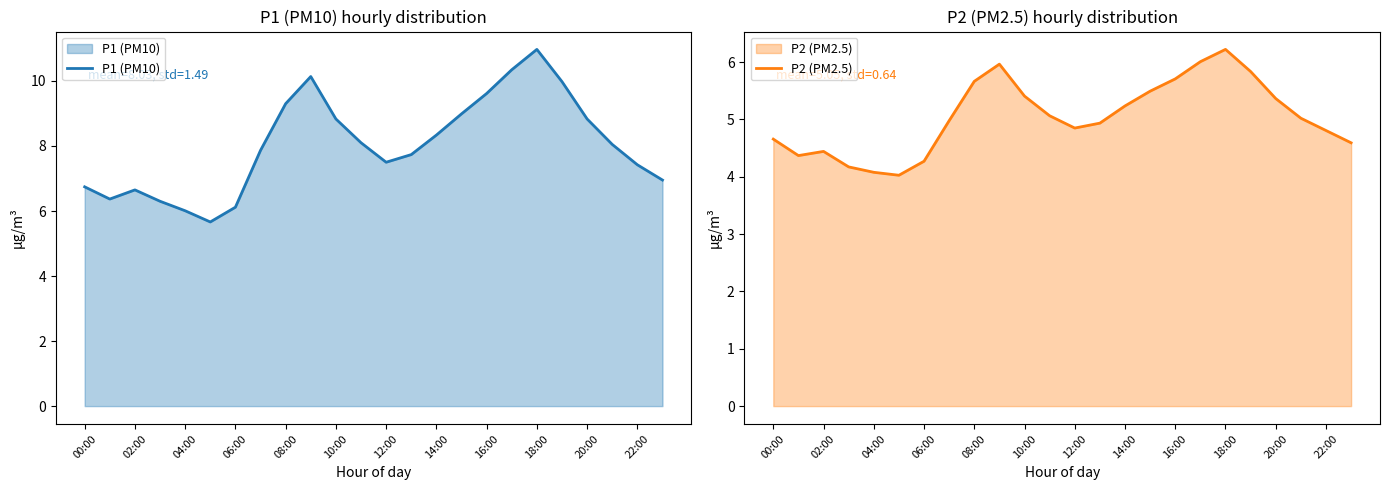

What is the maximum value for P1 (PM10)?

11.0